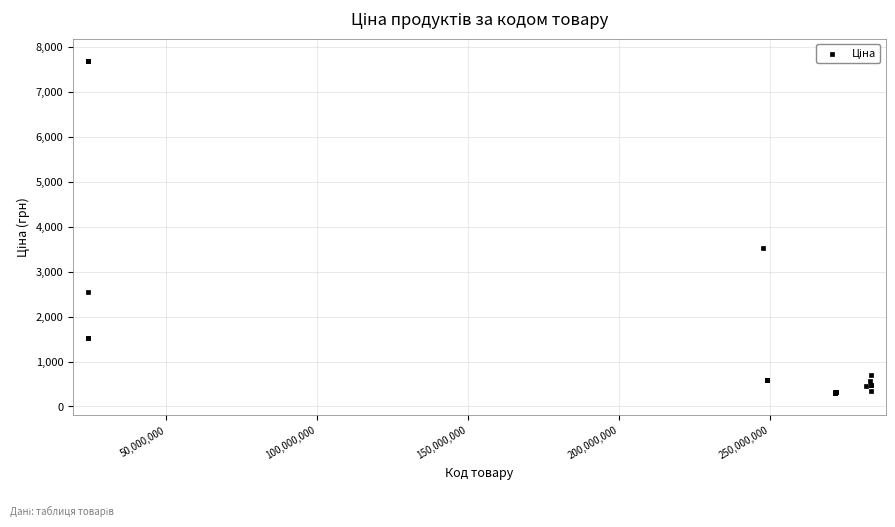

What Y value in the scatter plot is closest to 3994?

3533.1